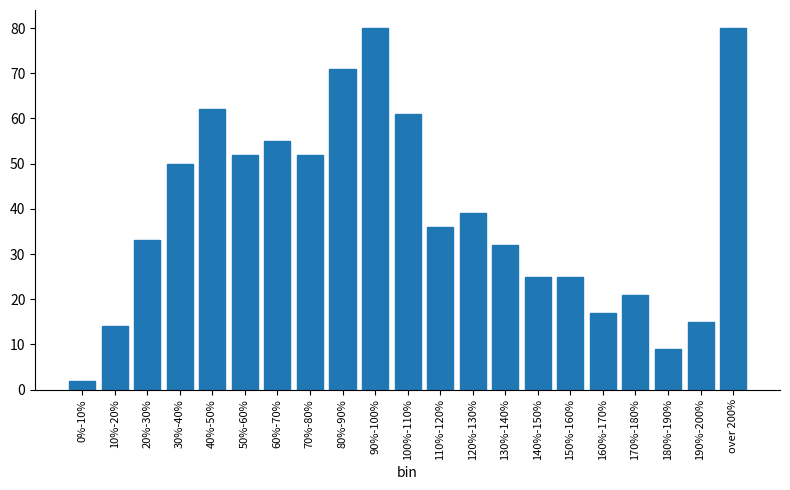

Reading left to right, what are all the values shown in this chart?

2	14	33	50	62	52	55	52	71	80	61	36	39	32	25	25	17	21	9	15	80